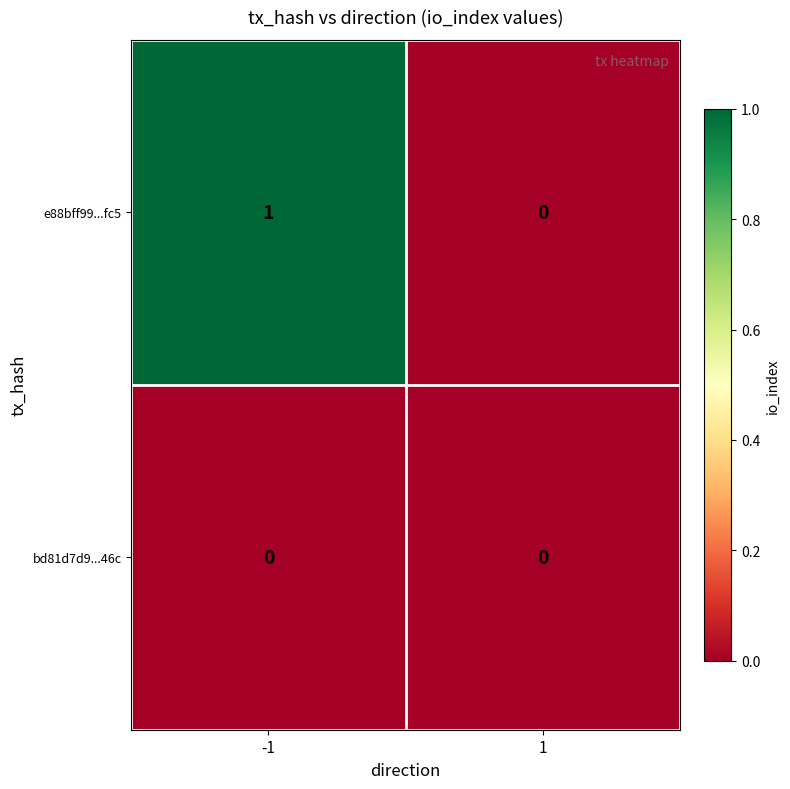

Is the value of e88bff99...fc5 at -1 greater than the value of bd81d7d9...46c at -1?

Yes